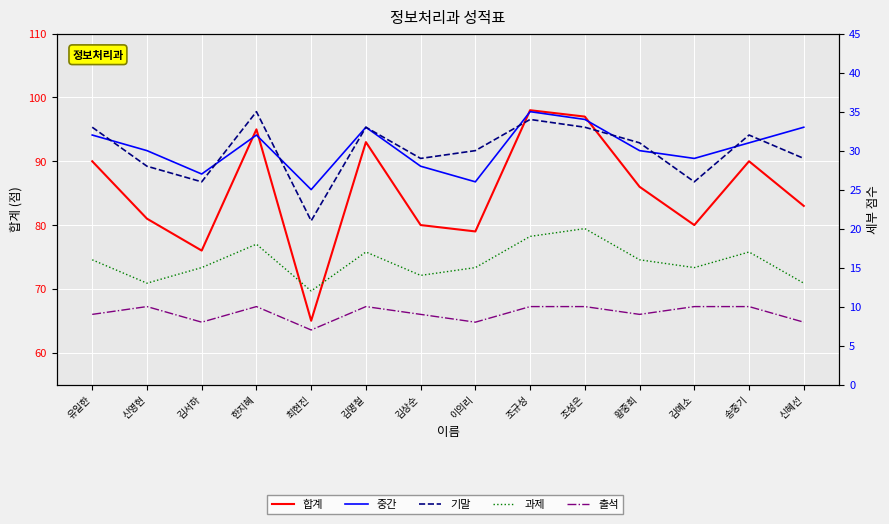

Rank the series at 송중기 from highest to lowest value.

합계, 기말, 중간, 과제, 출석